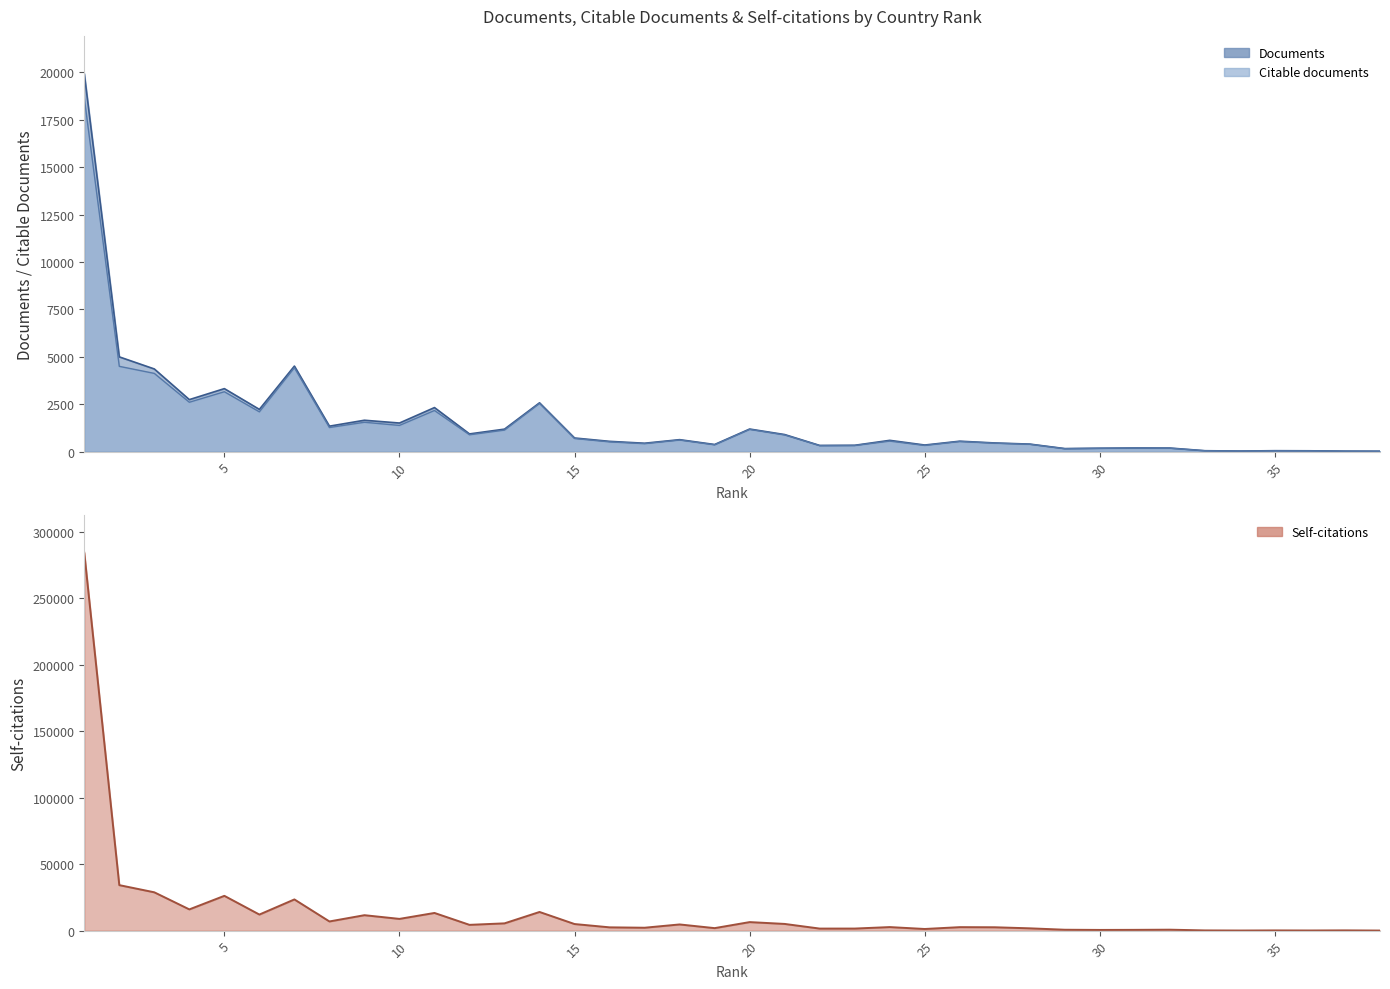

What is the difference between the maximum and minimum values in the Documents series?

19906